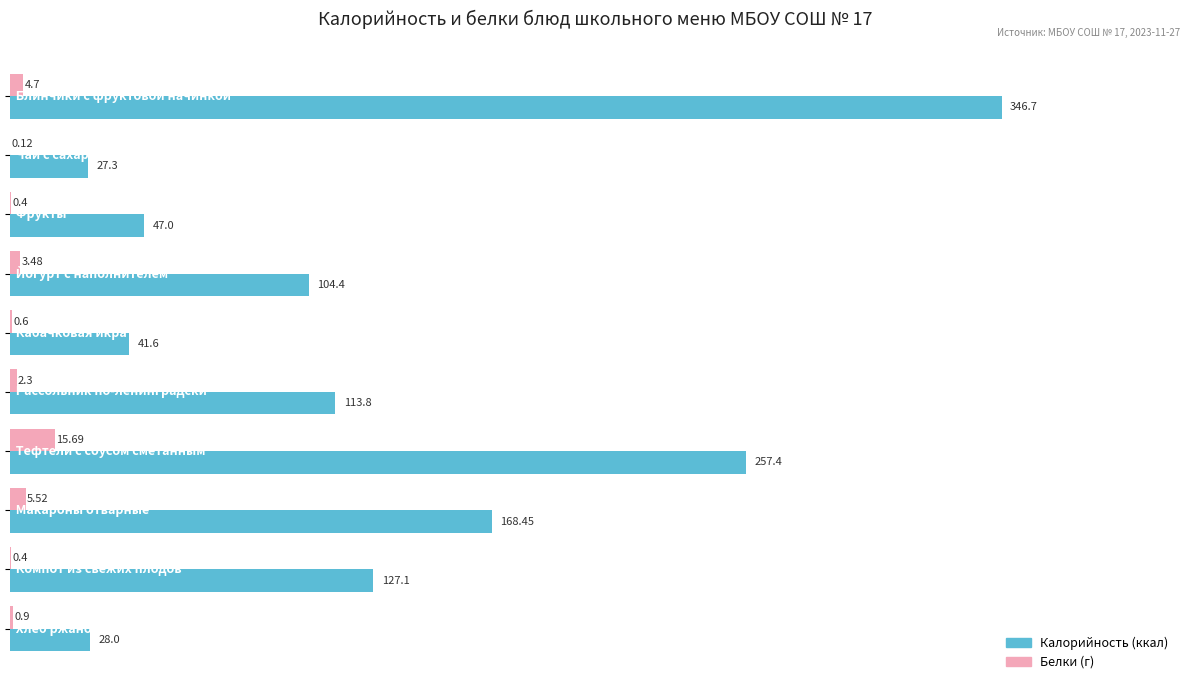

What is the value of the Белки bar at the 5th from the left?

0.6